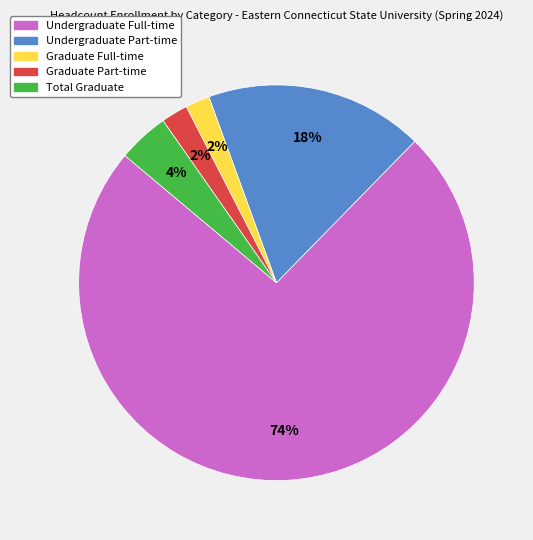

How many slices are in this pie chart?

5